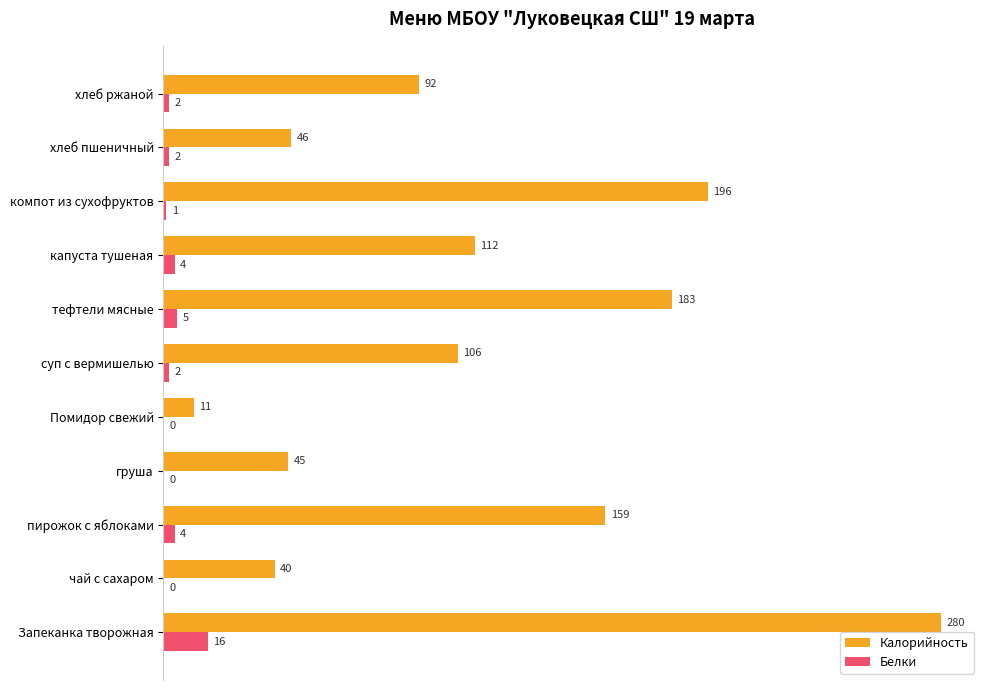

True or false: Белки has a value of 11 at чай с сахаром.

False